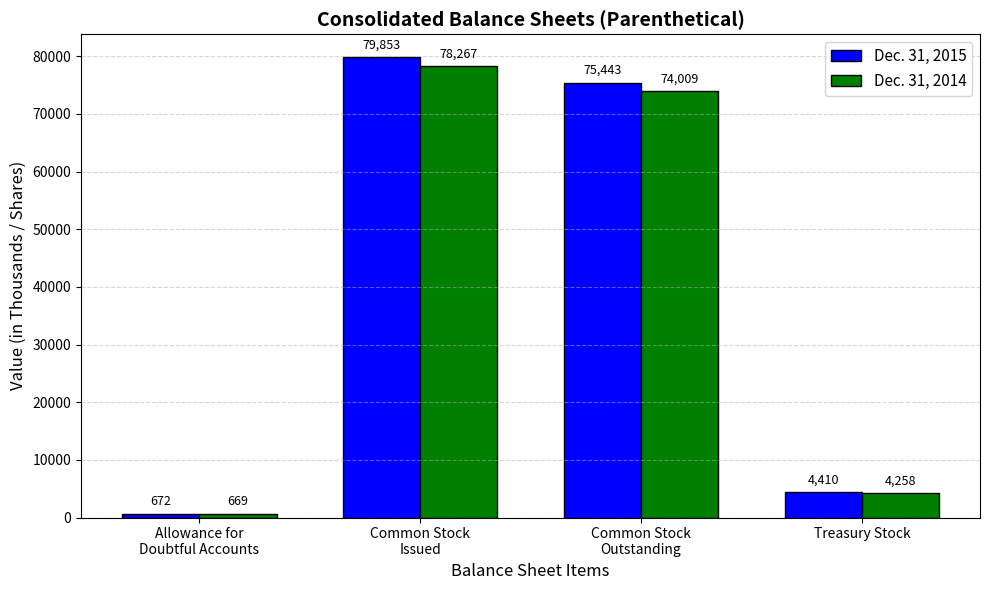

Which category has the lowest value in the Dec. 31, 2014 series?

Allowance for
Doubtful Accounts